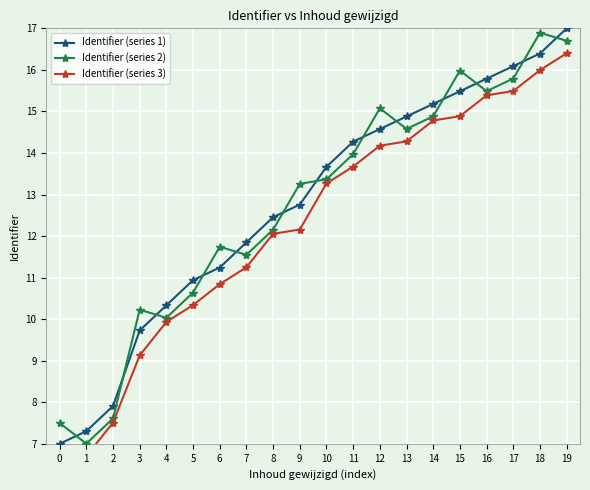

Which series has the widest spread of values?

Identifier (series 1)